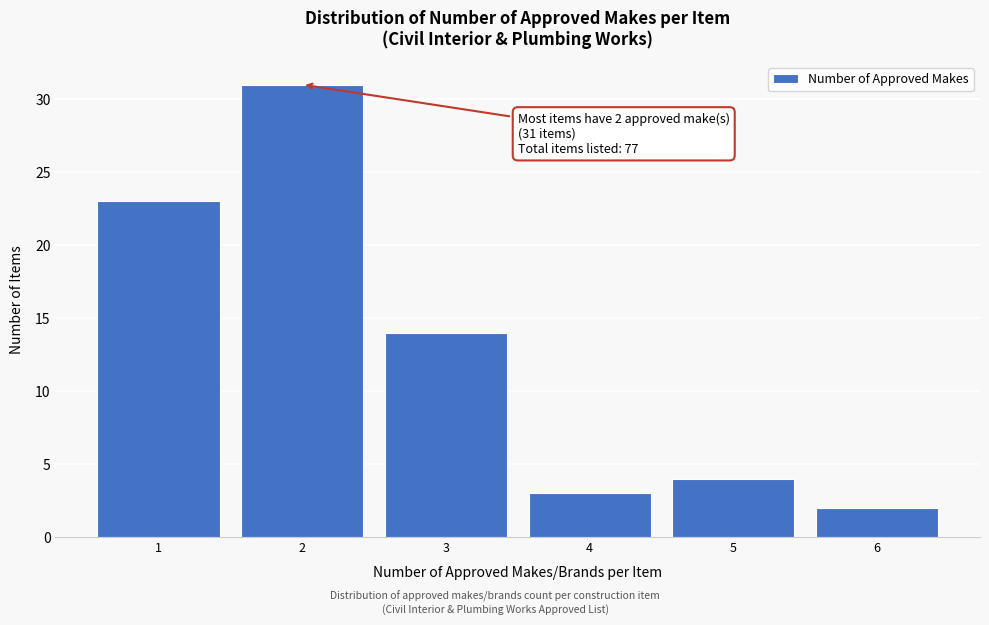

Reading left to right, list all the values displayed in this chart.

23	31	14	3	4	2